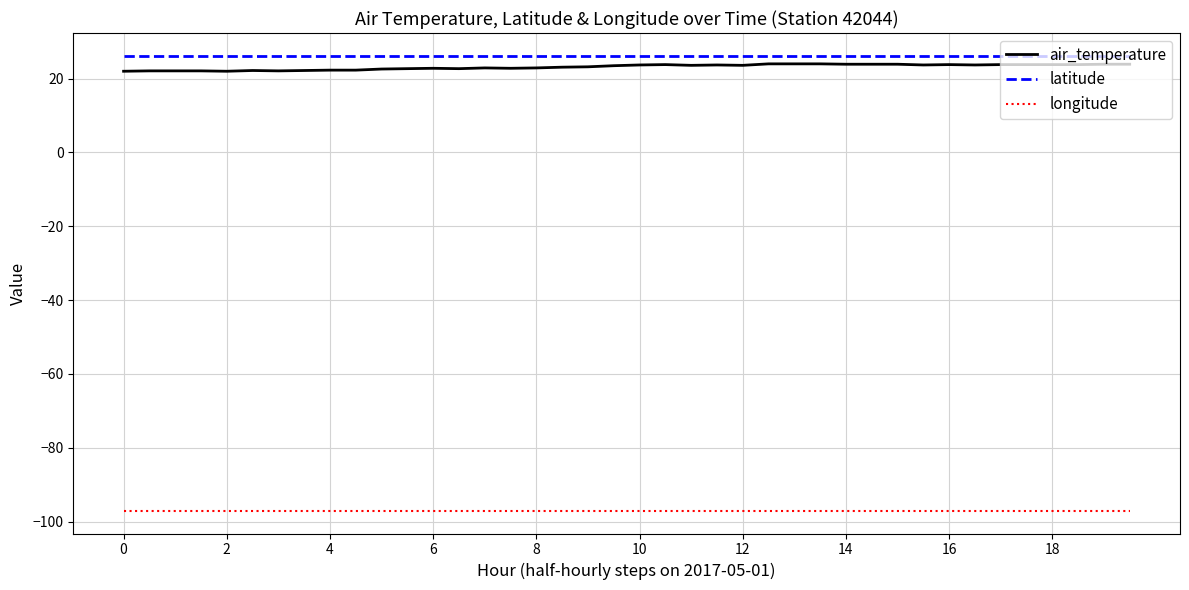

Which series has the largest range (max minus min)?

air_temperature